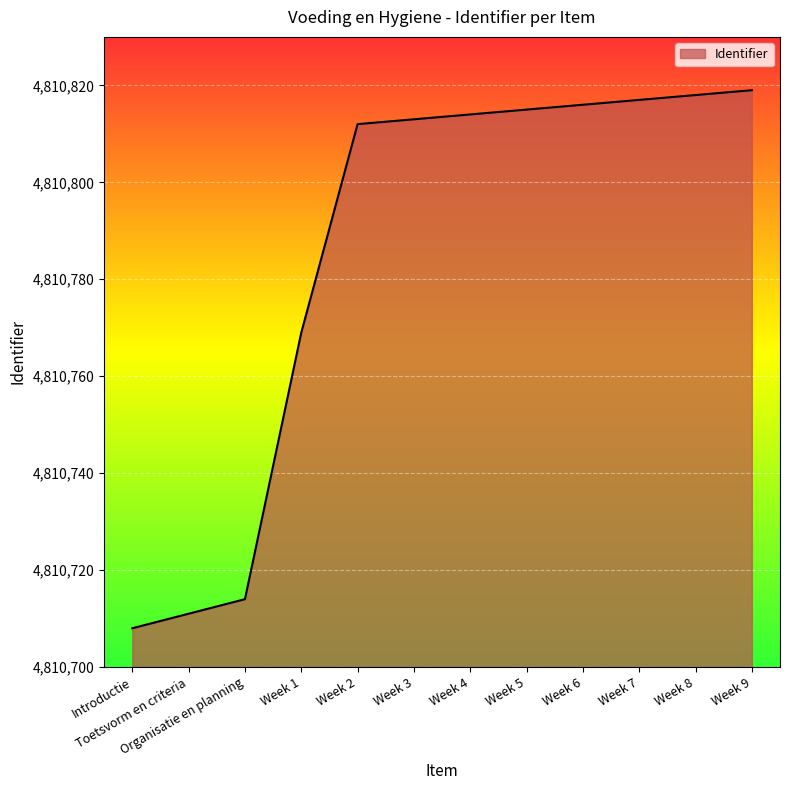

True or false: the data shows 7672916 at Week 7.

False